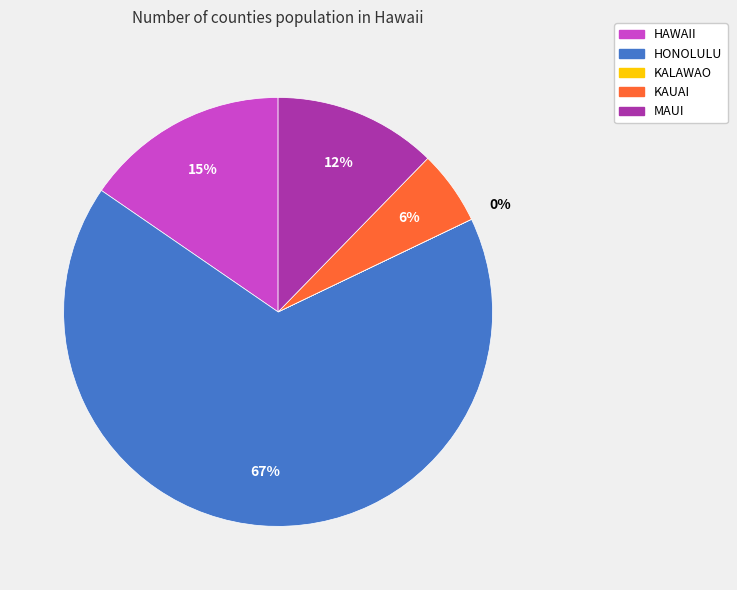

Does any single category account for the majority?

Yes